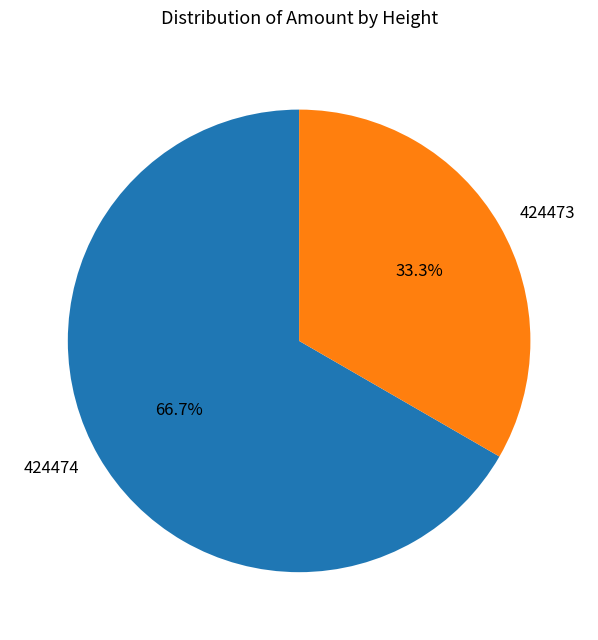

To the nearest percent, what is the difference between the 424474 and 424473 slice percentages?

33%